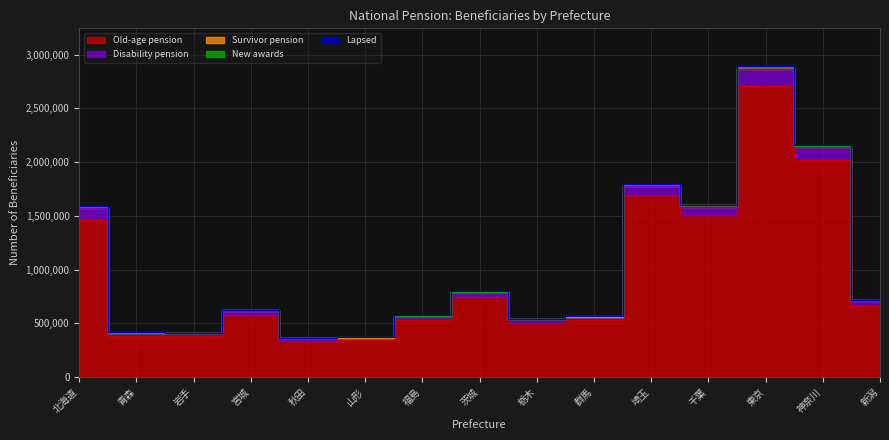

At how many categories does at least one series exceed 947554?

5